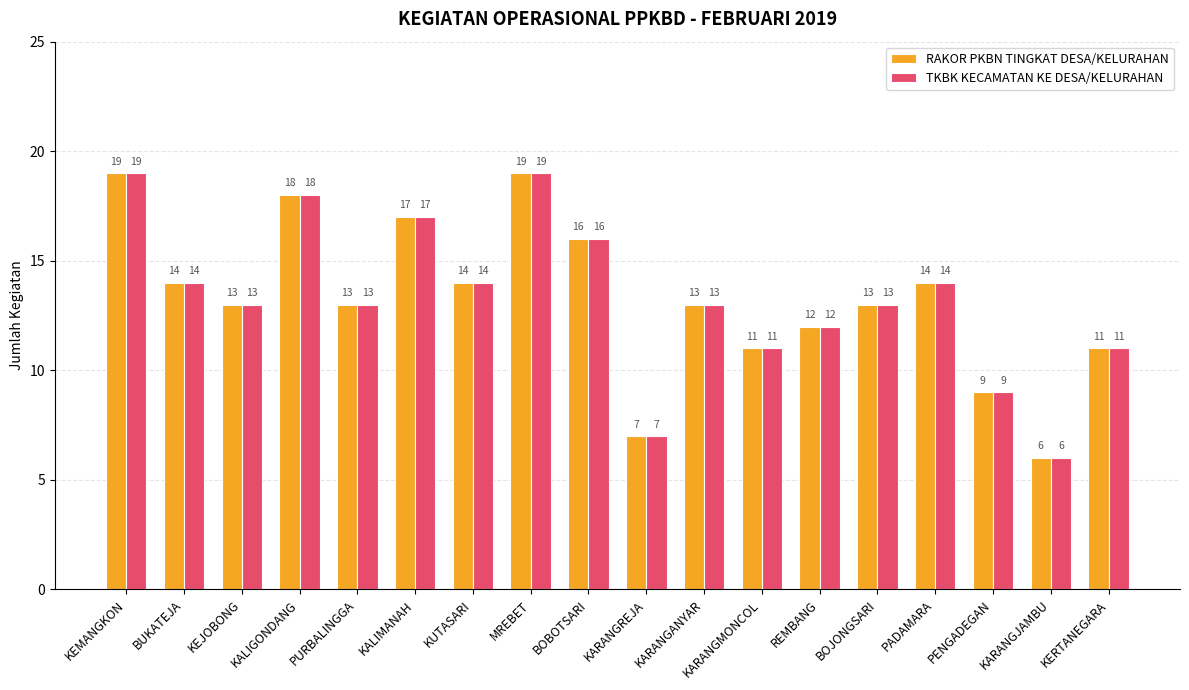

What is the lowest value of the TKBK KECAMATAN KE DESA/KELURAHAN series?

6